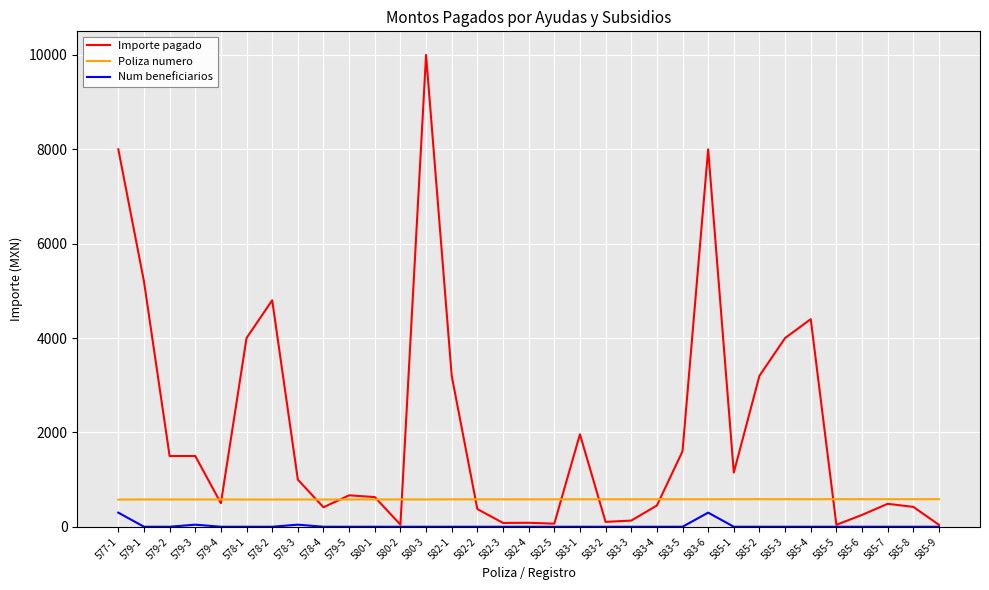

What is the minimum value shown in the chart?

1.0